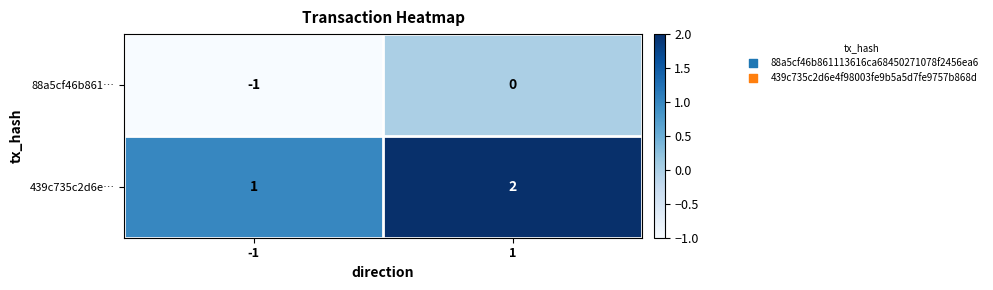

Rank the series at -1 from lowest to highest value.

88a5cf46b861…, 439c735c2d6e…